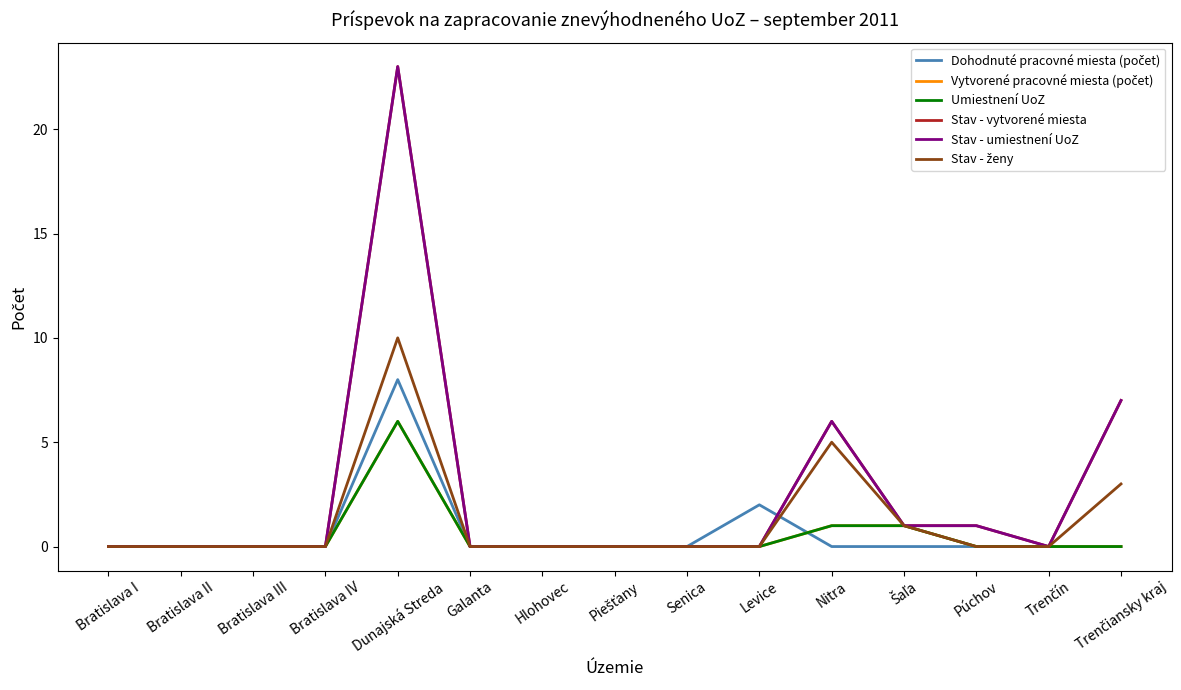

Does the chart have visible grid lines?

No